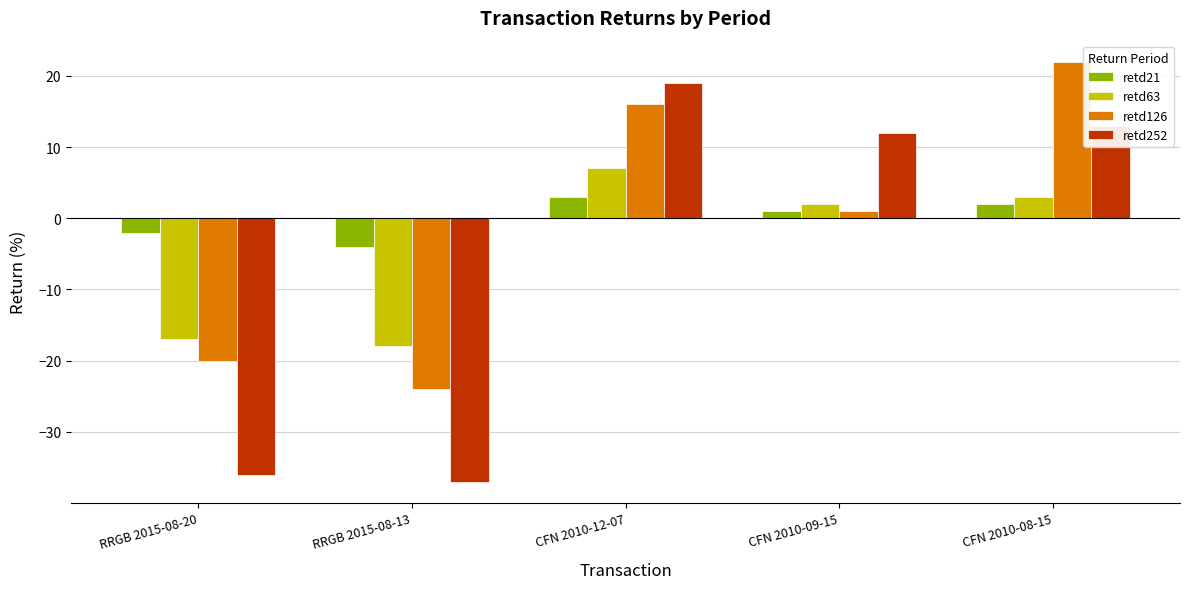

What is the maximum value for retd252?

19